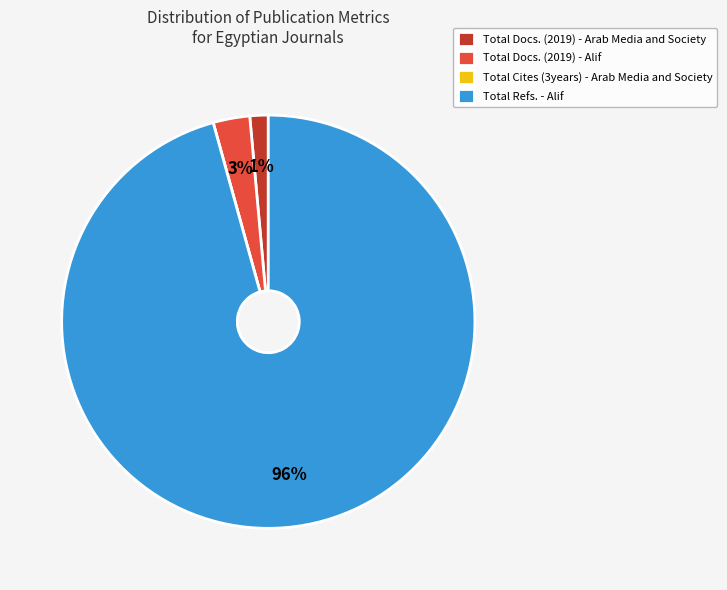

To the nearest percent, what is the combined percentage of Total Docs. (2019) - Arab Media and Society and Total Docs. (2019) - Alif?

4%